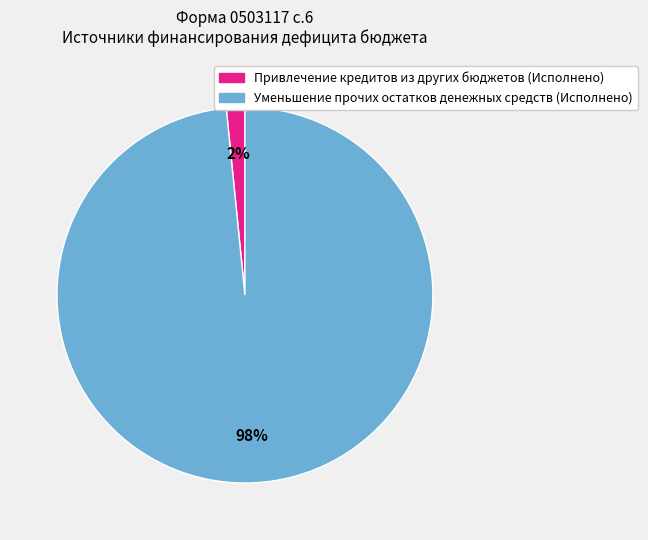

Is there any slice that represents more than half of the pie?

Yes